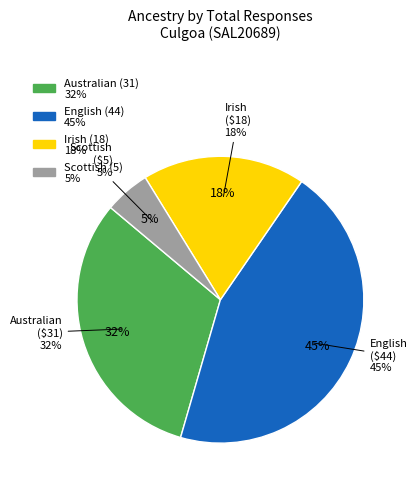

True or false: English accounts for 45% of the total.

True